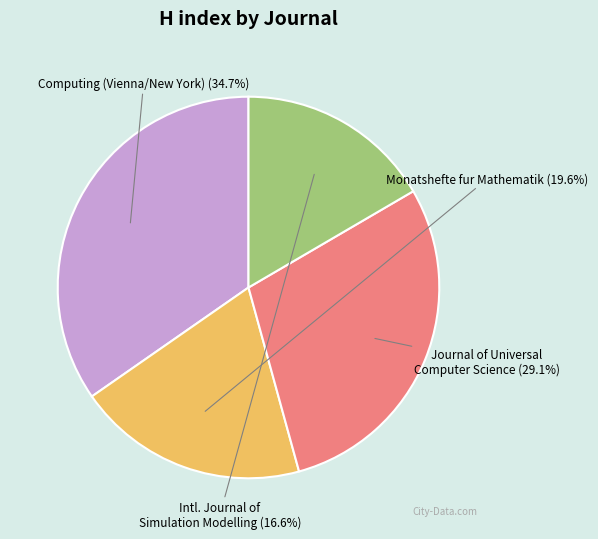

Does any single category account for the majority?

No